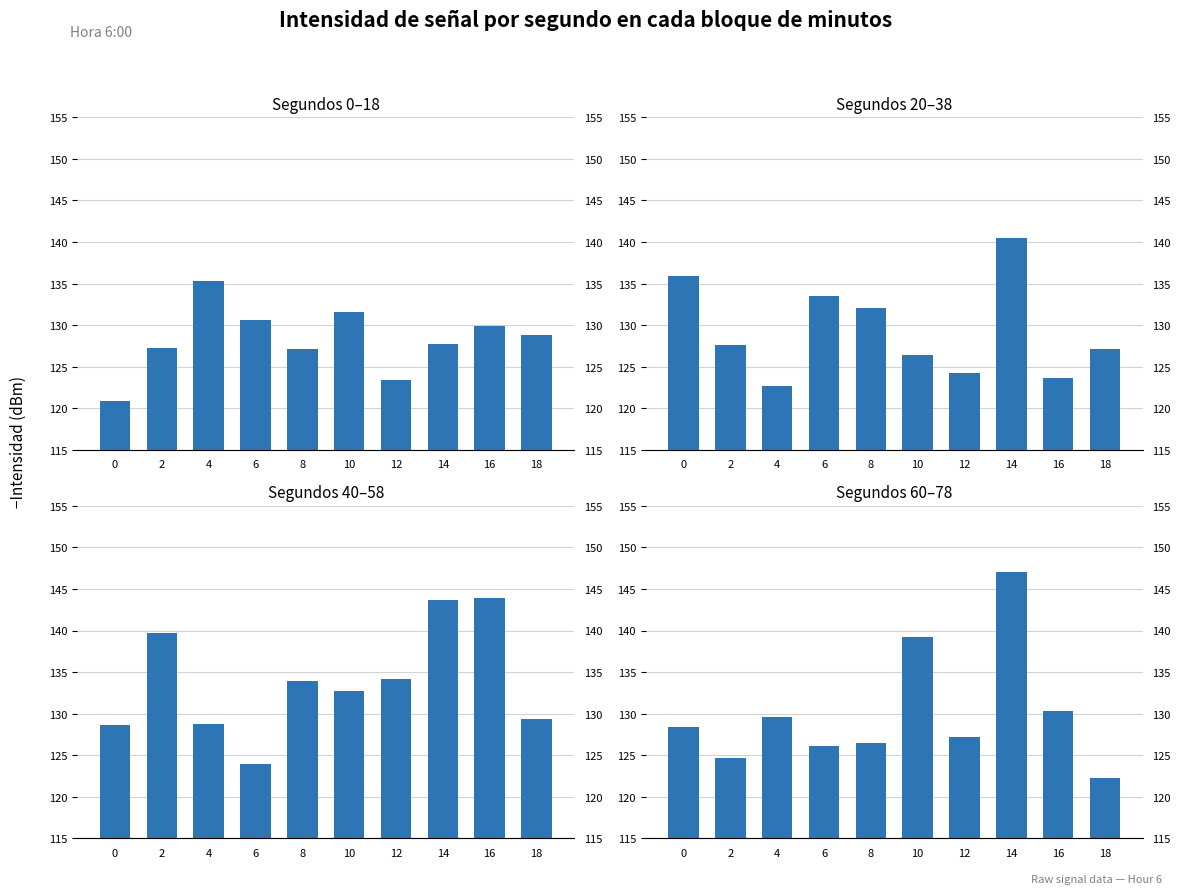

Which series has the largest total across all categories?

Hour 6 (min 20-29)